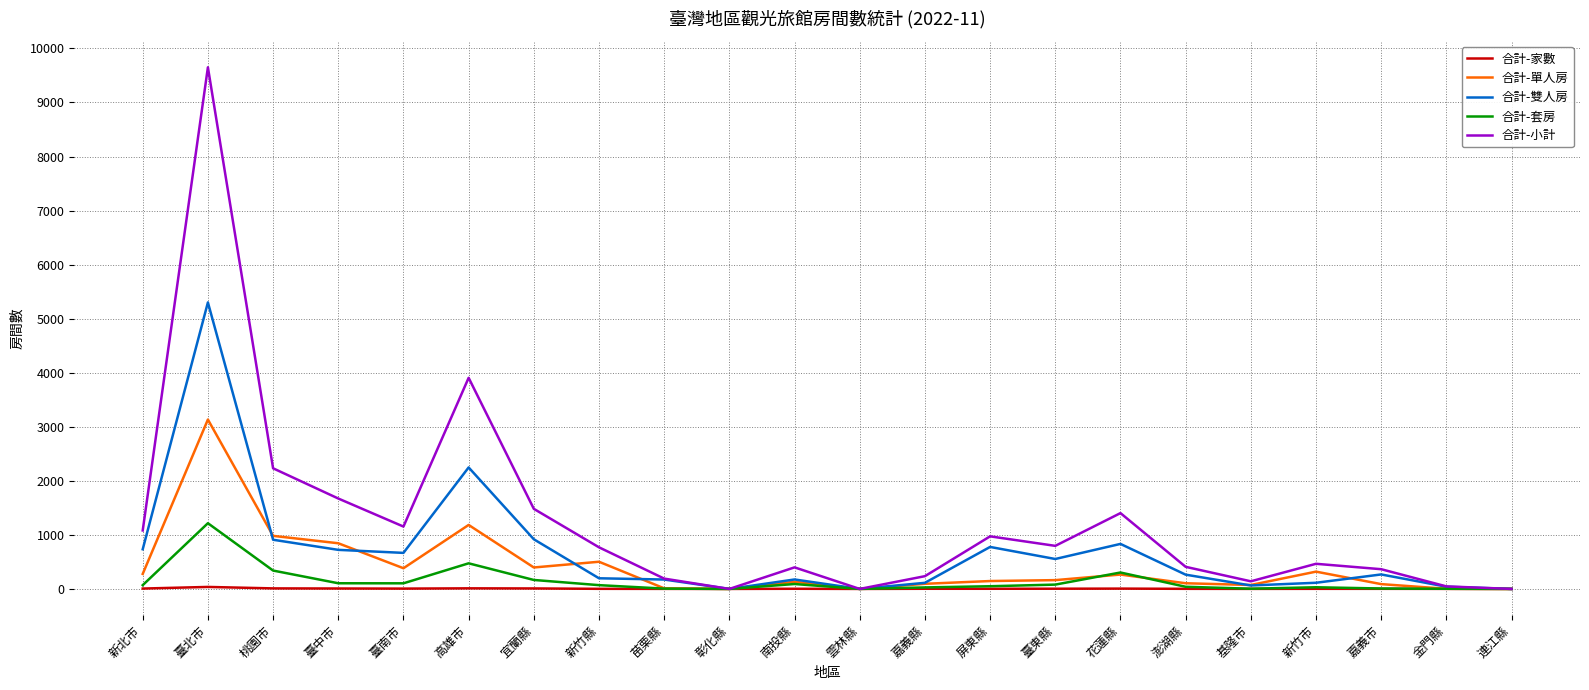

True or false: 合計-單人房 and 合計-雙人房 cross at least once.

True